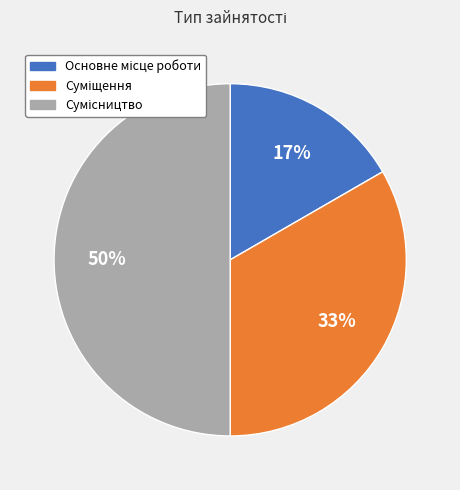

How many slices are in this pie chart?

3